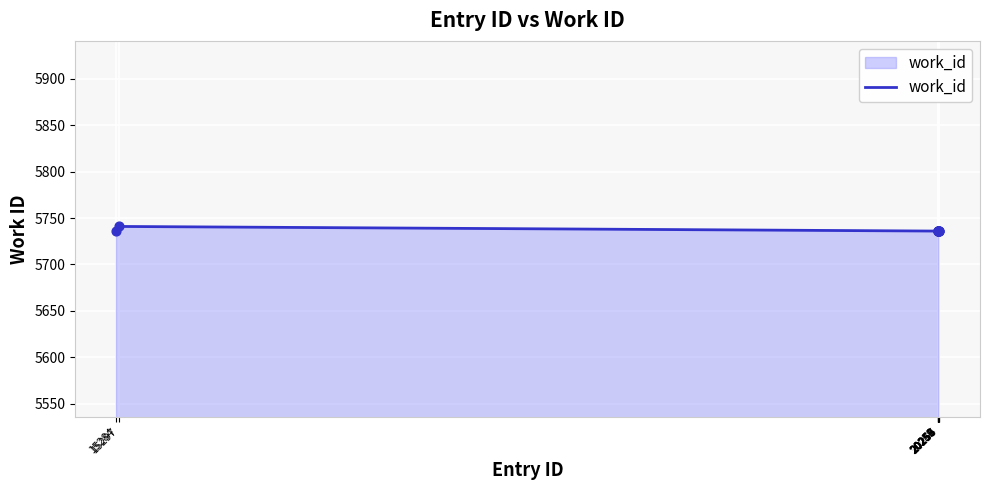

What is the maximum value shown in the chart?

5741